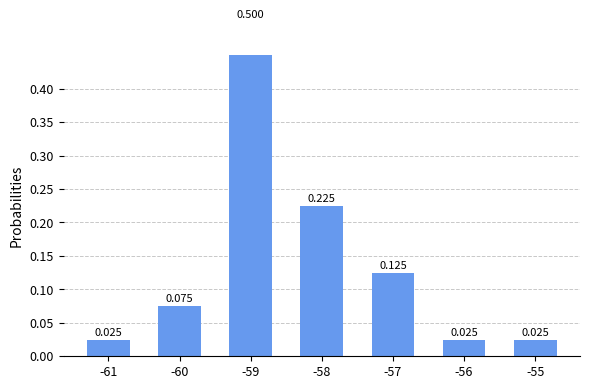

The chart shows a value of 0.2 at -58. True or false?

True